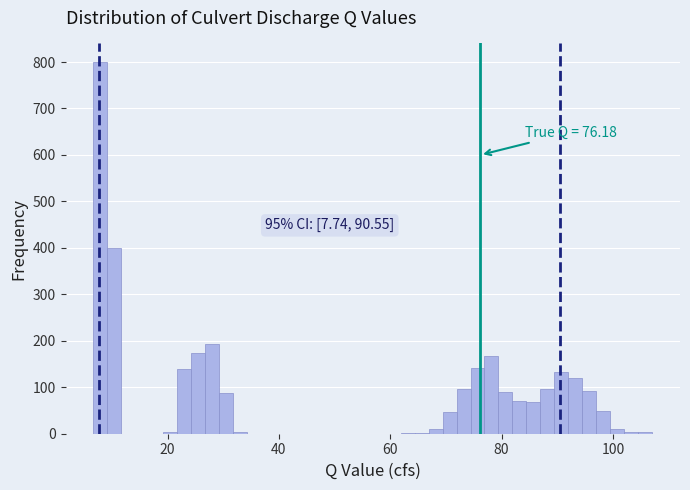

Read against the x-axis, roughly where is the centre of the tallest bar?

8